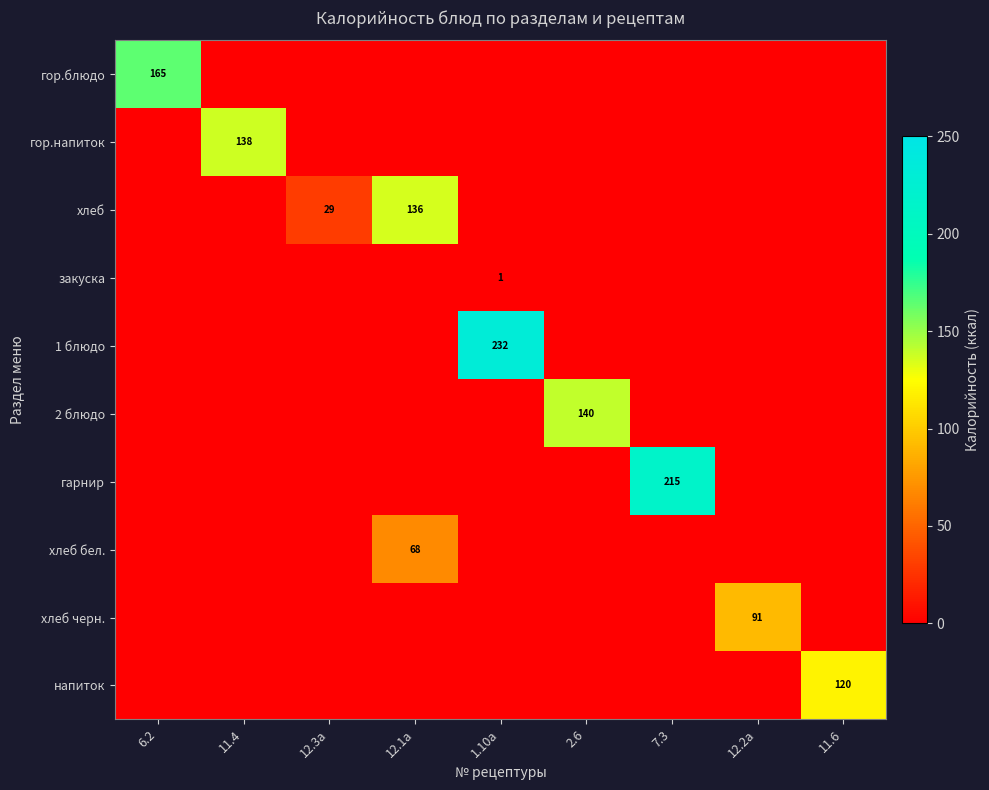

What is the difference between the highest and lowest values at 11.6?

120.0